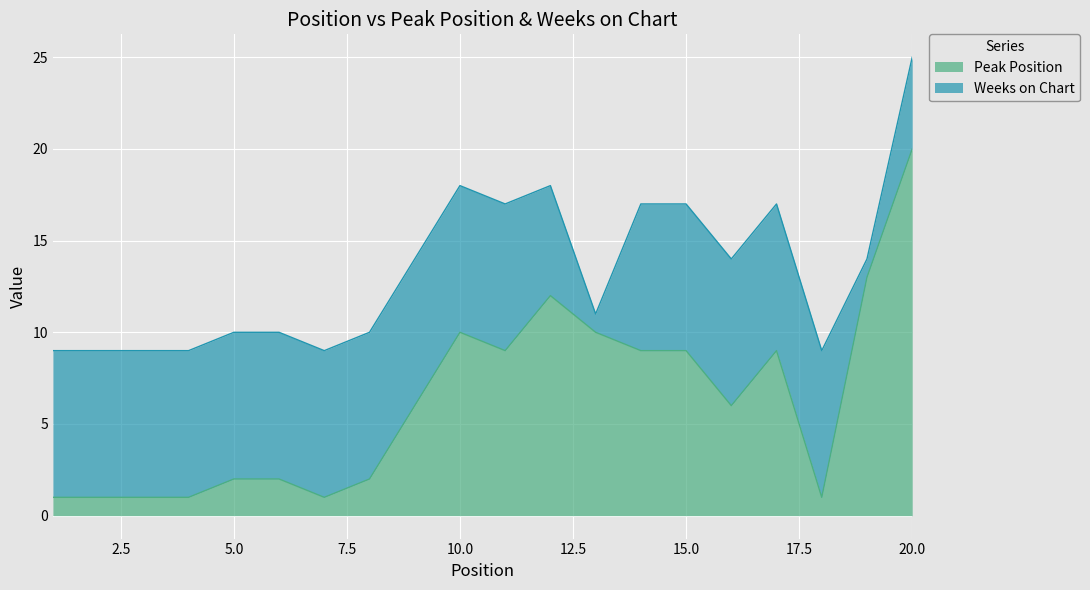

What is the greatest value displayed?

20